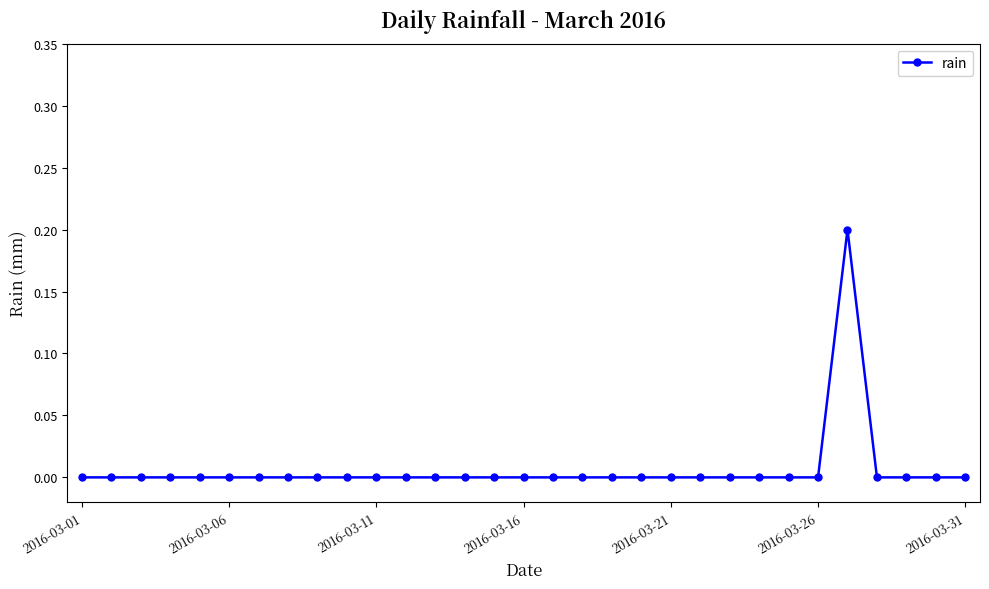

Count the number of categories in the chart.

31